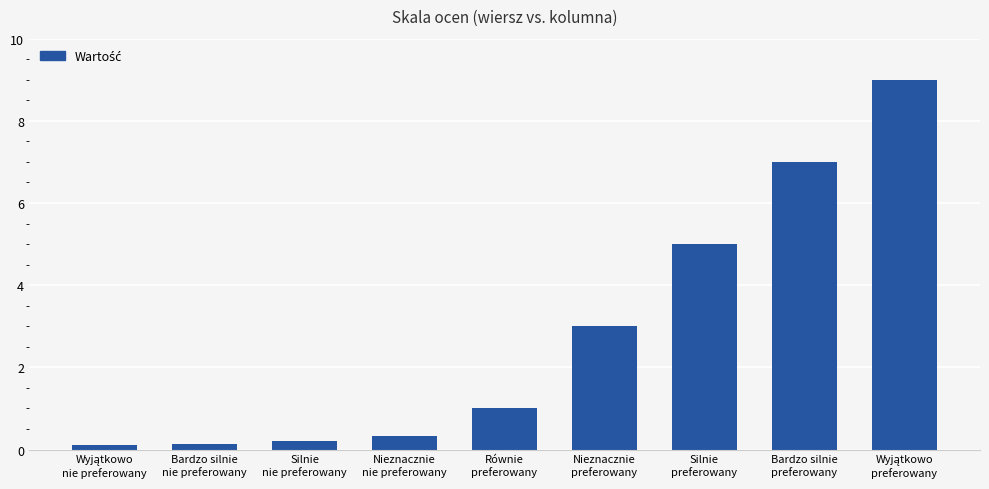

What is the value of the 5th bar from the left?

1.0